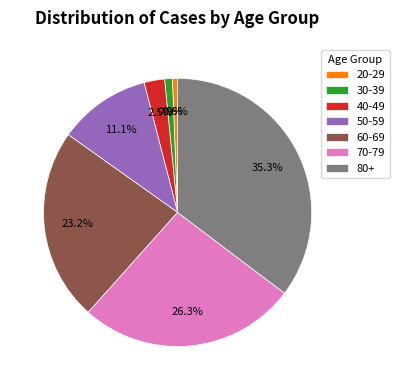

The 50-59 slice represents 11% of the pie. True or false?

True